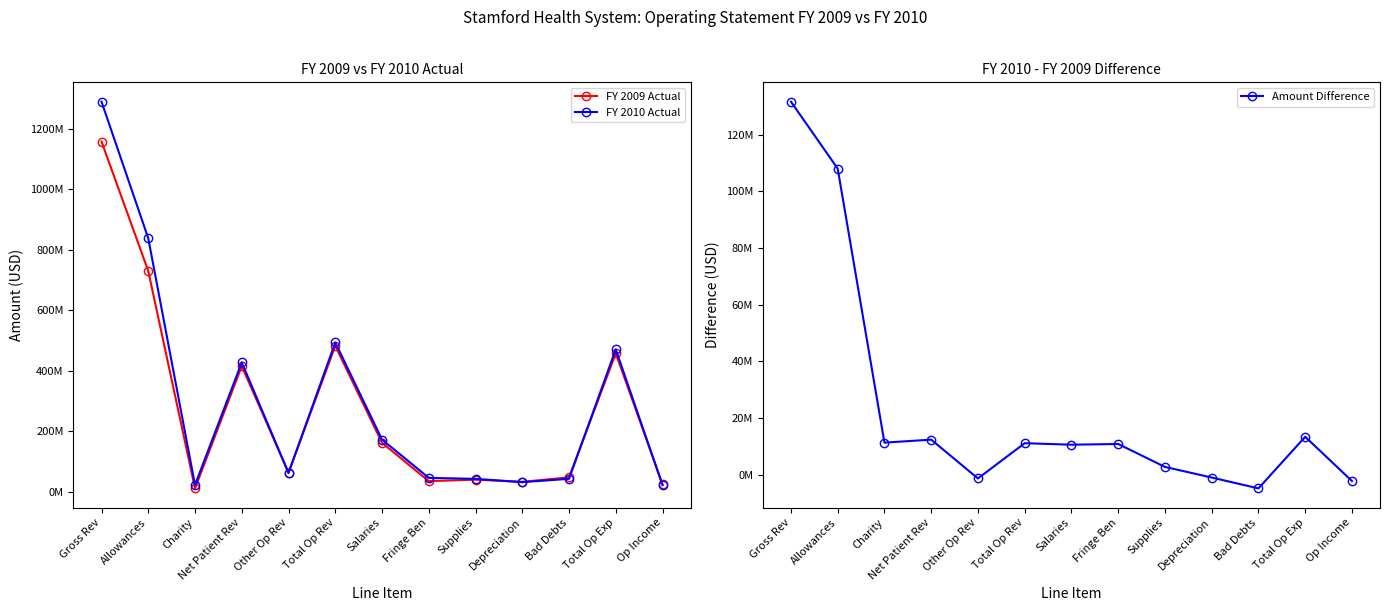

Is it true that FY 2009 Actual equals 482501108 at Total Op Rev?

True